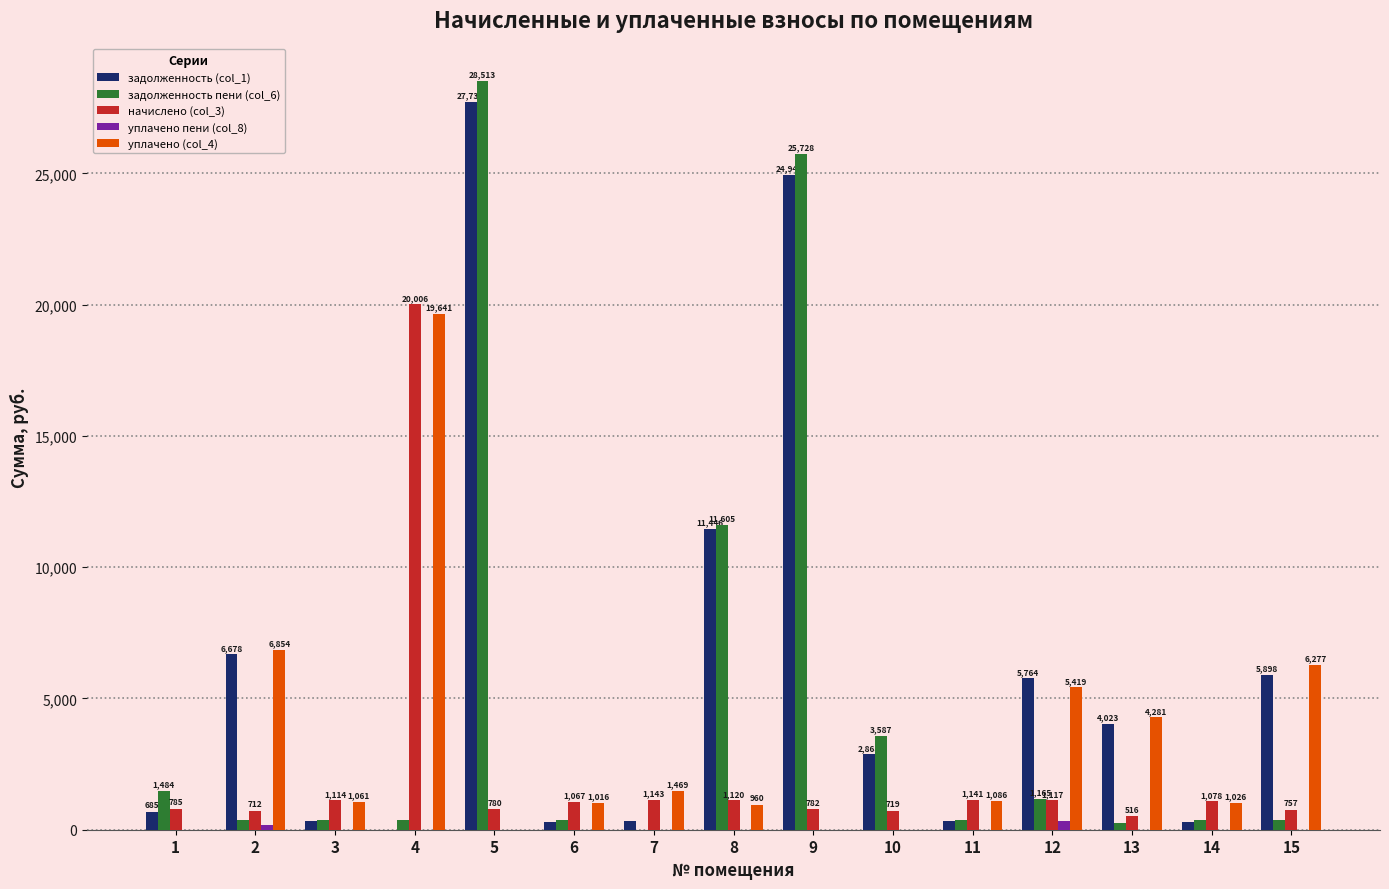

Is the value of уплачено (col_4) at 15 greater than the value of задолженность пени (col_6) at 14?

Yes